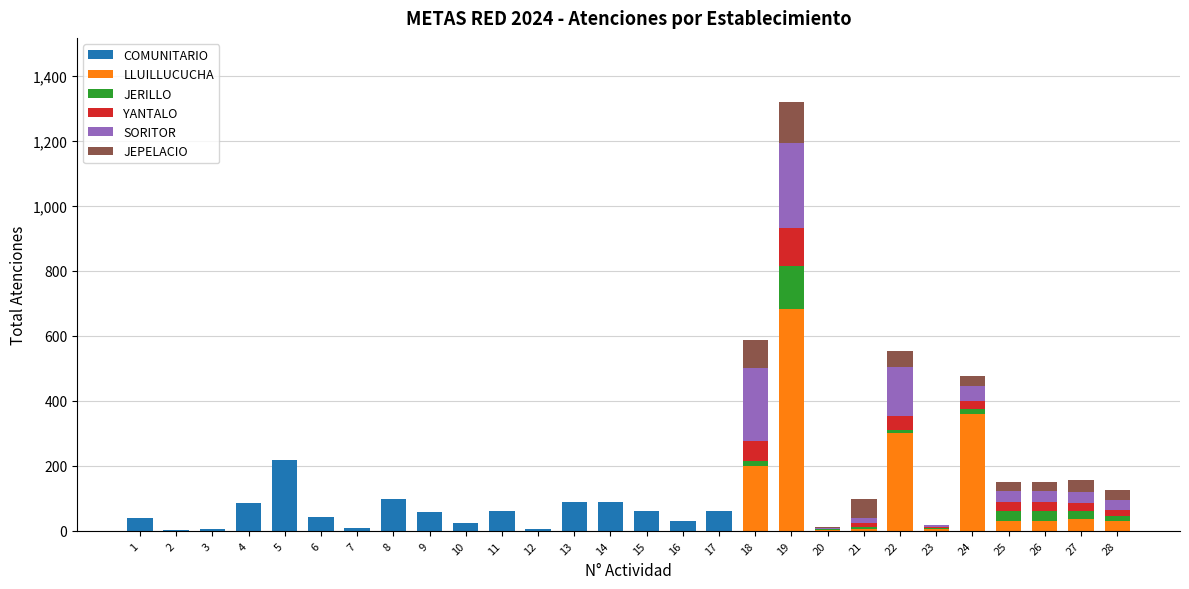

At which category is the sum across all series the highest?

19